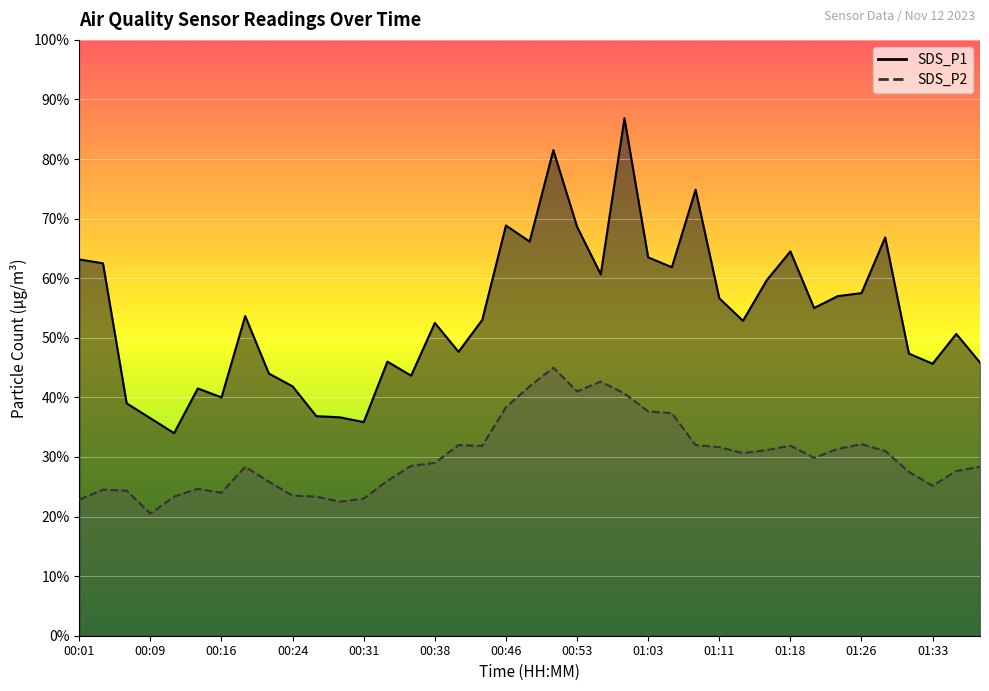

True or false: SDS_P2 and SDS_P1 intersect in this chart.

False